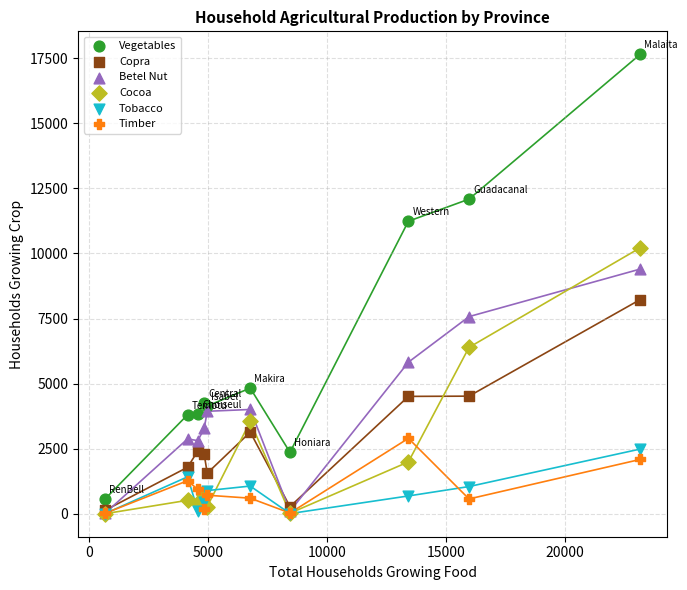

In the Cocoa series, what Y value is closest to 5109?

6392